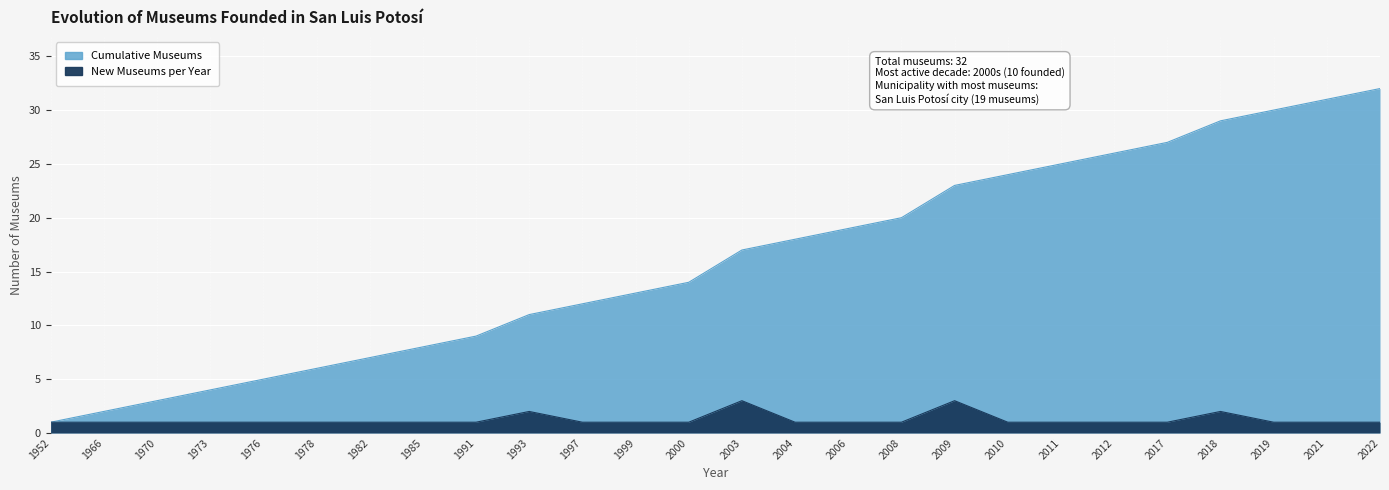

Between 1970 and 2009, which series saw the biggest shift?

Cumulative Museums